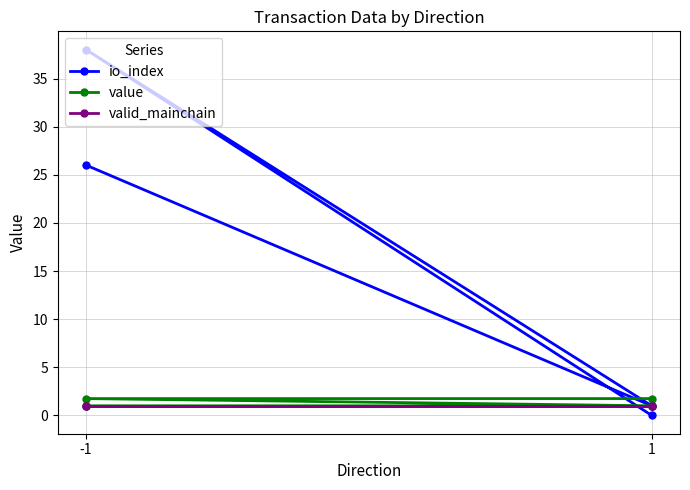

True or false: valid_mainchain and value cross at least once.

False